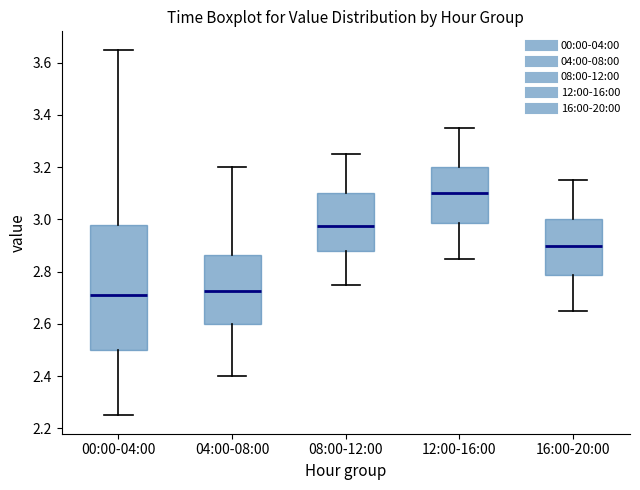

Reading left to right, transcribe this box plot: for each box, give where its median line is, the range the box spans, and where its two whiskers end, as read against the y-axis. The values are not printed on the chart, so give them approximately, as read against the axis.

00:00-04:00: median 2.72, box 2.50 to 2.98, whiskers 2.26 to 3.66
04:00-08:00: median 2.72, box 2.60 to 2.86, whiskers 2.40 to 3.20
08:00-12:00: median 2.98, box 2.88 to 3.10, whiskers 2.76 to 3.26
12:00-16:00: median 3.10, box 2.98 to 3.20, whiskers 2.86 to 3.36
16:00-20:00: median 2.90, box 2.78 to 3.00, whiskers 2.66 to 3.16